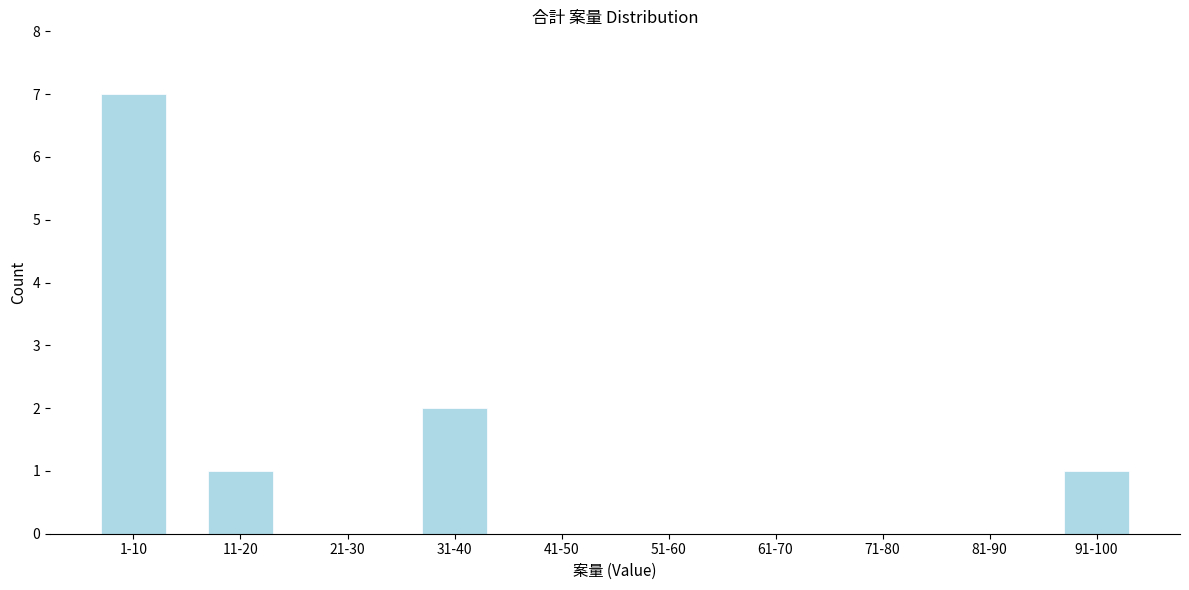

Reading left to right, extract all data points from this chart.

1-10=7	11-20=1	21-30=0	31-40=2	41-50=0	51-60=0	61-70=0	71-80=0	81-90=0	91-100=1